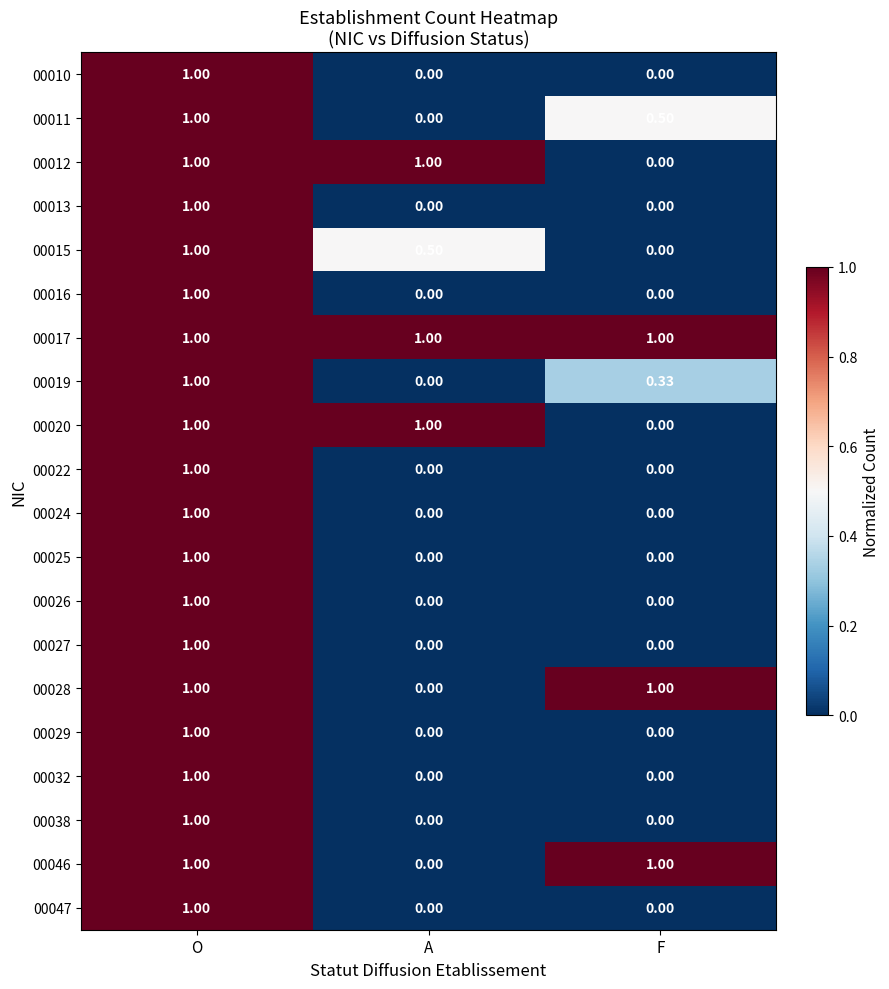

At which label does 00011 reach its peak?

O